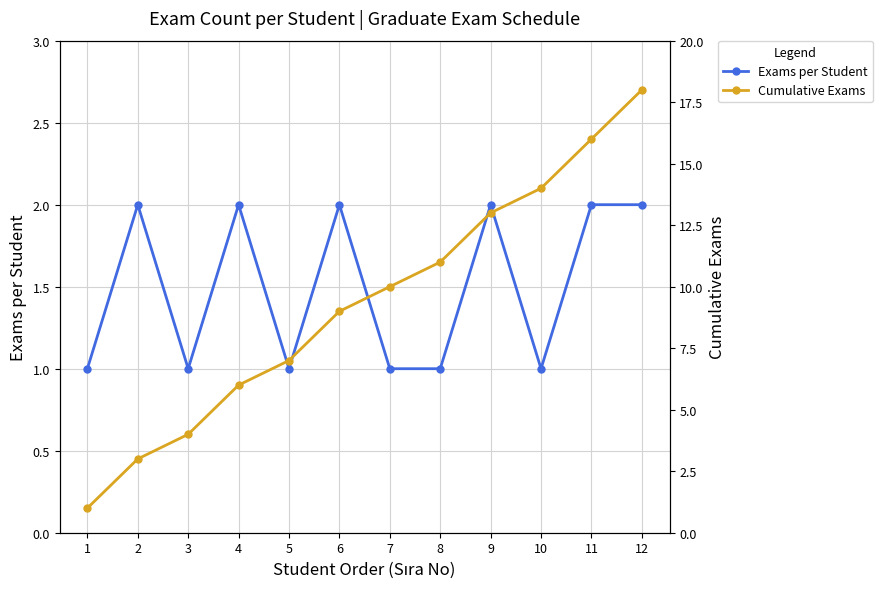

Which has a higher value, 3 or 10?

3